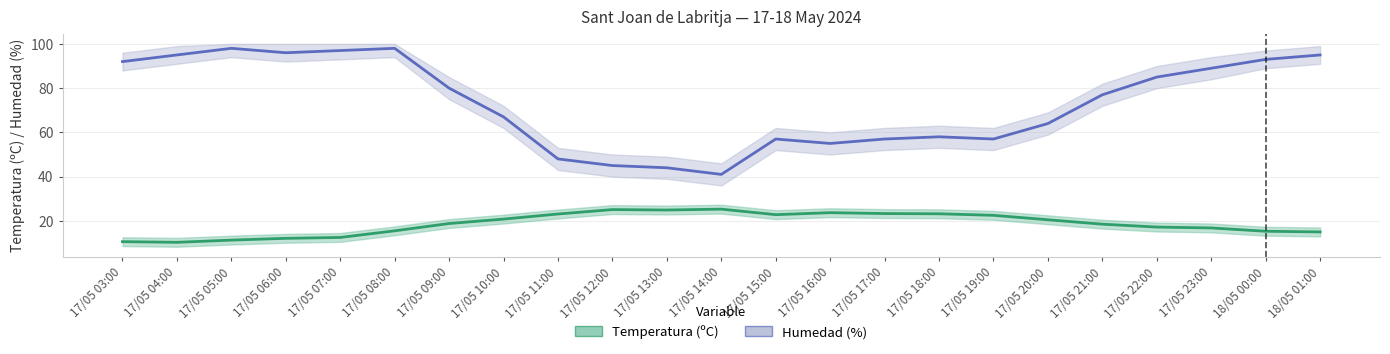

What is the label of the 4th point from the left?

17/05 06:00